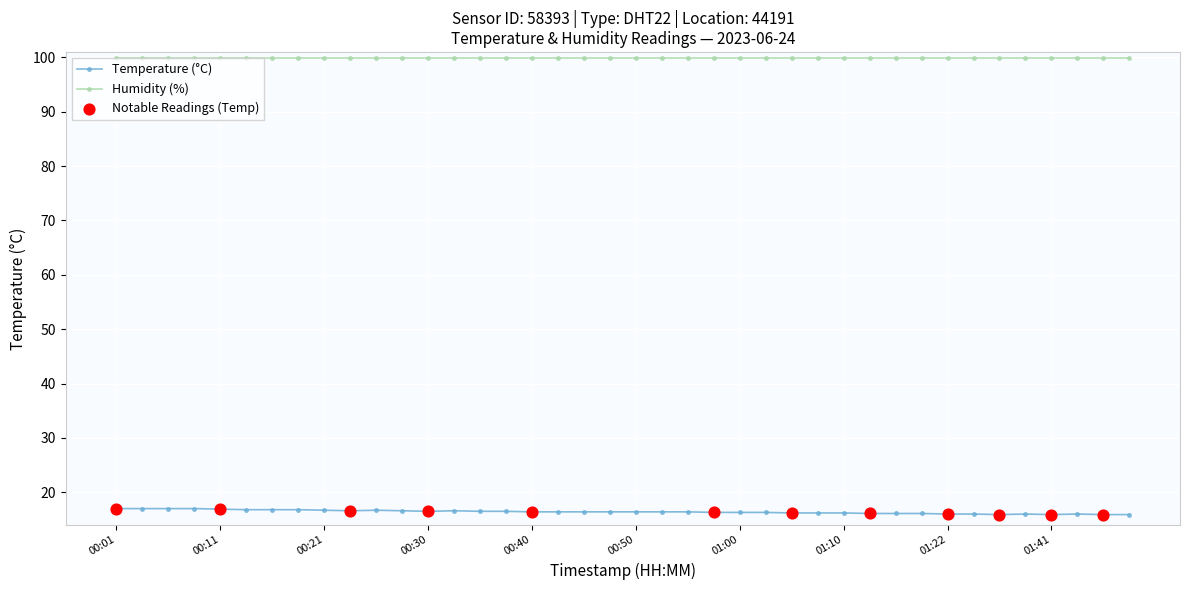

True or false: Humidity (%) and Temperature (°C) cross at least once.

False